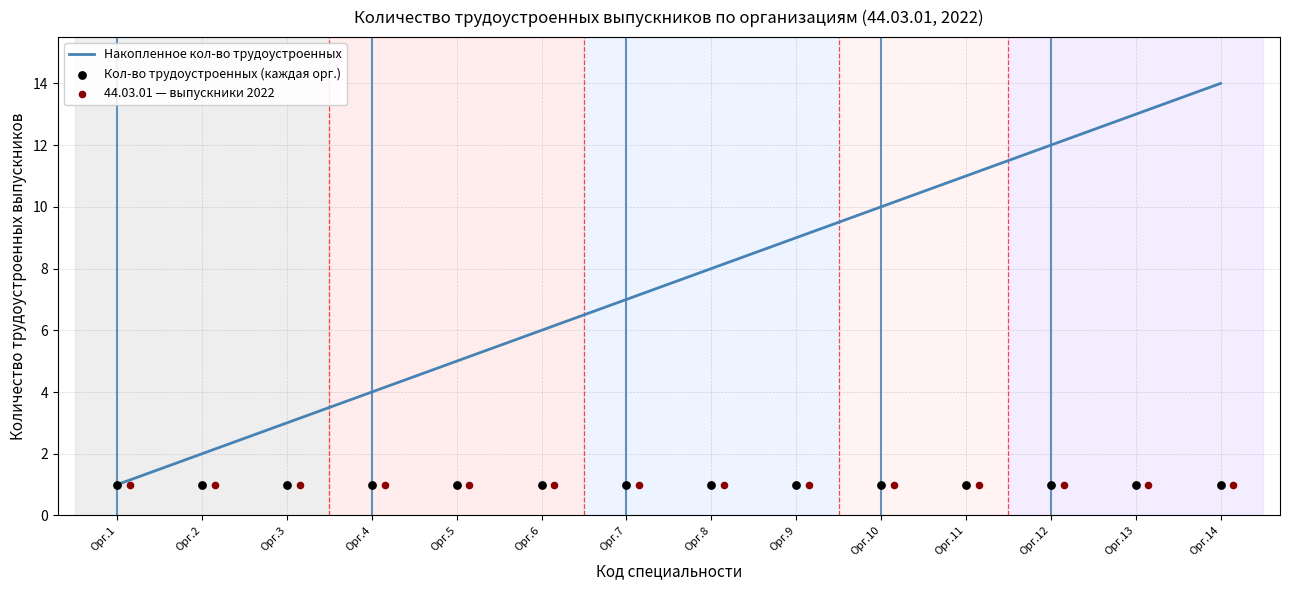

Which series reaches the maximum Y coordinate?

Накопленное кол-во трудоустроенных